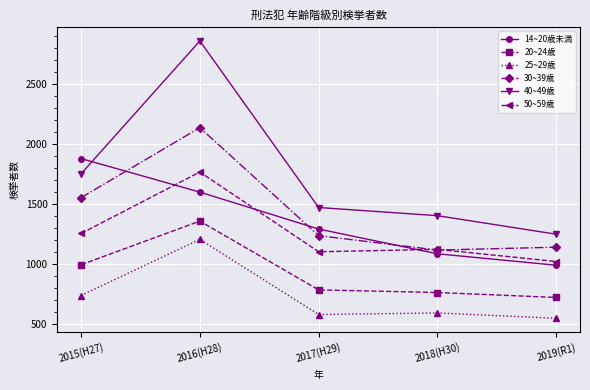

What is the difference between the second highest and second lowest values in the 20~24歳 series?

231